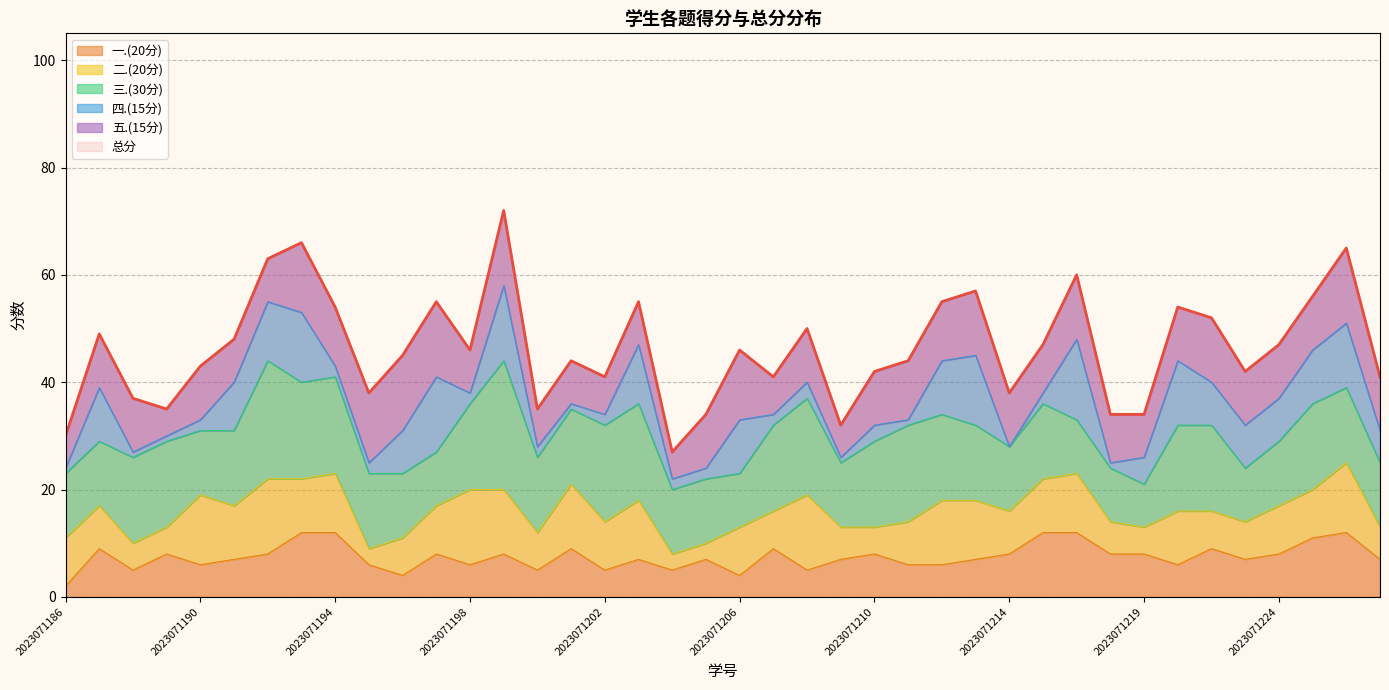

True or false: 三.(30分) and 总分 intersect in this chart.

False